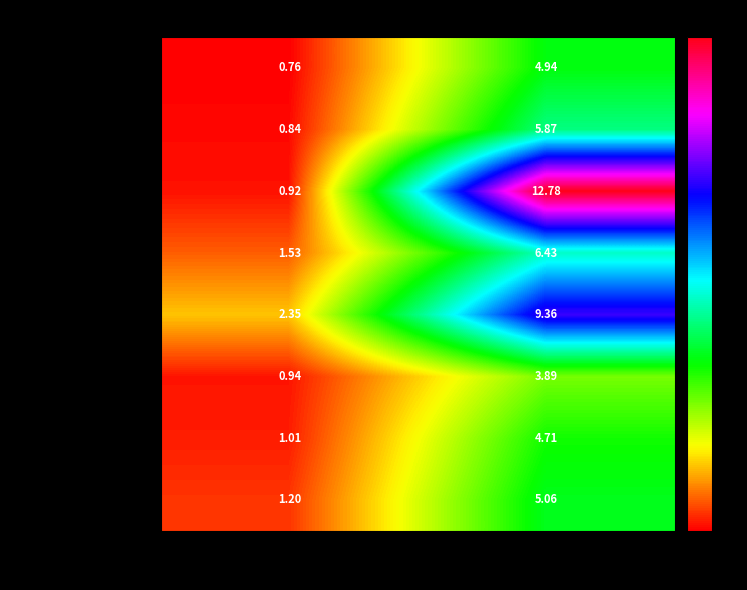

Is the value of SPRINGSIDE.2014 at 95 greater than the value of TANGLEWOOD.2015 at 50?

Yes